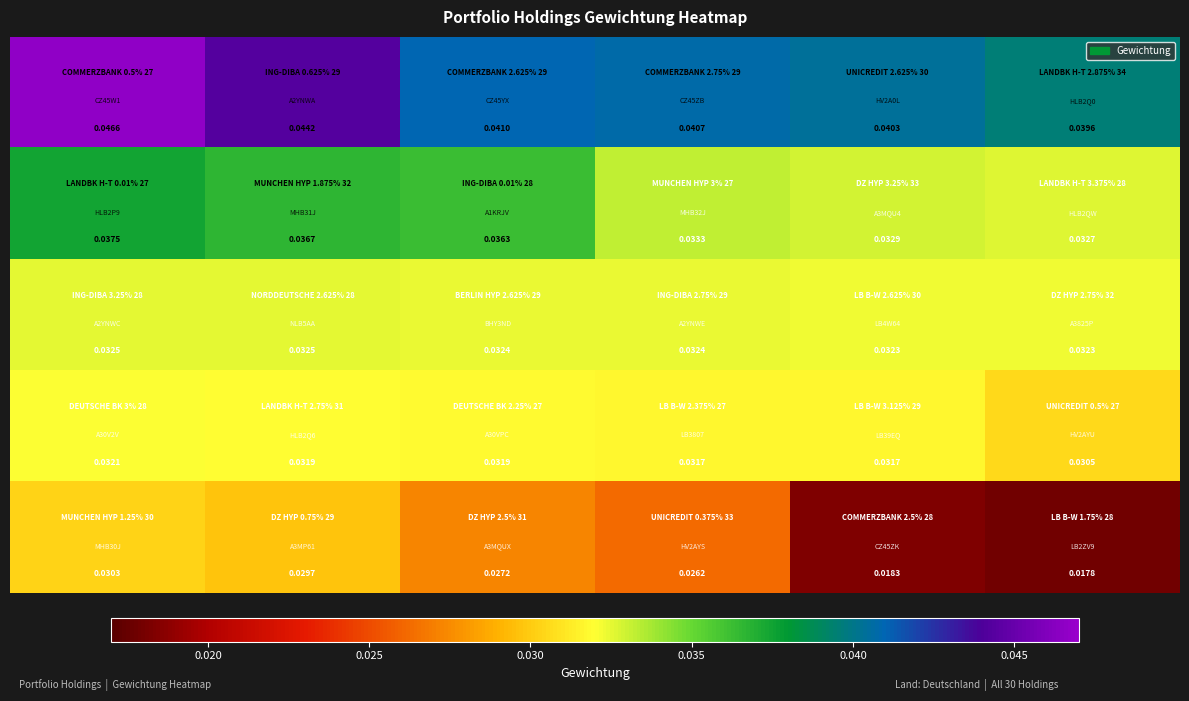

Count the number of data series in this chart.

5